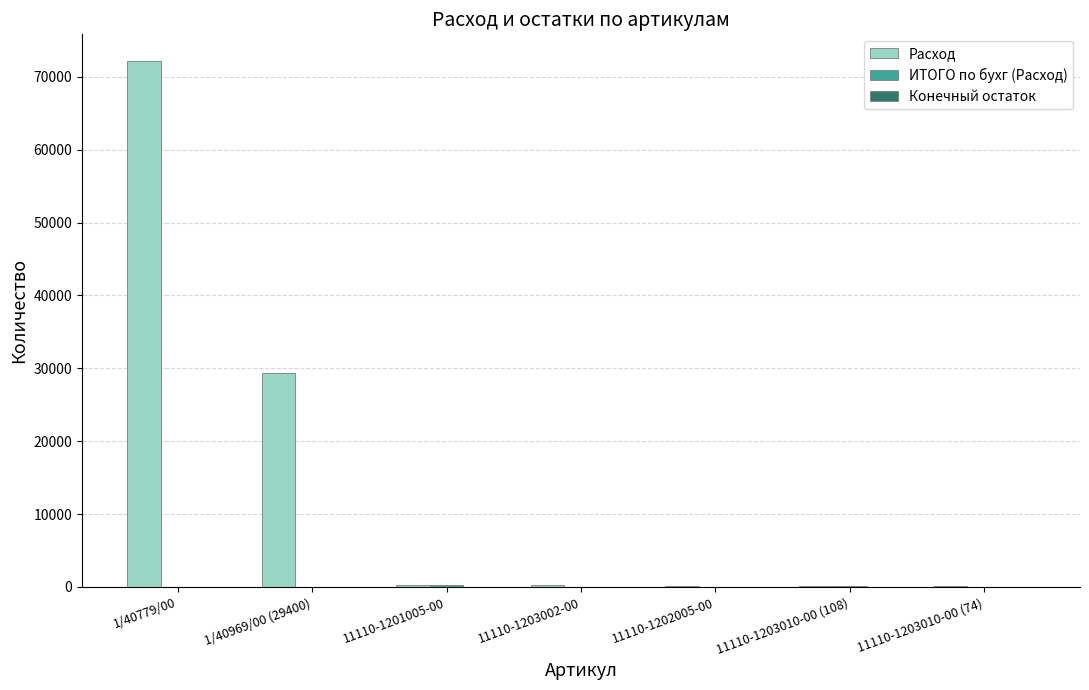

What is the spread (max minus min) of values at 11110-1202005-00?

162